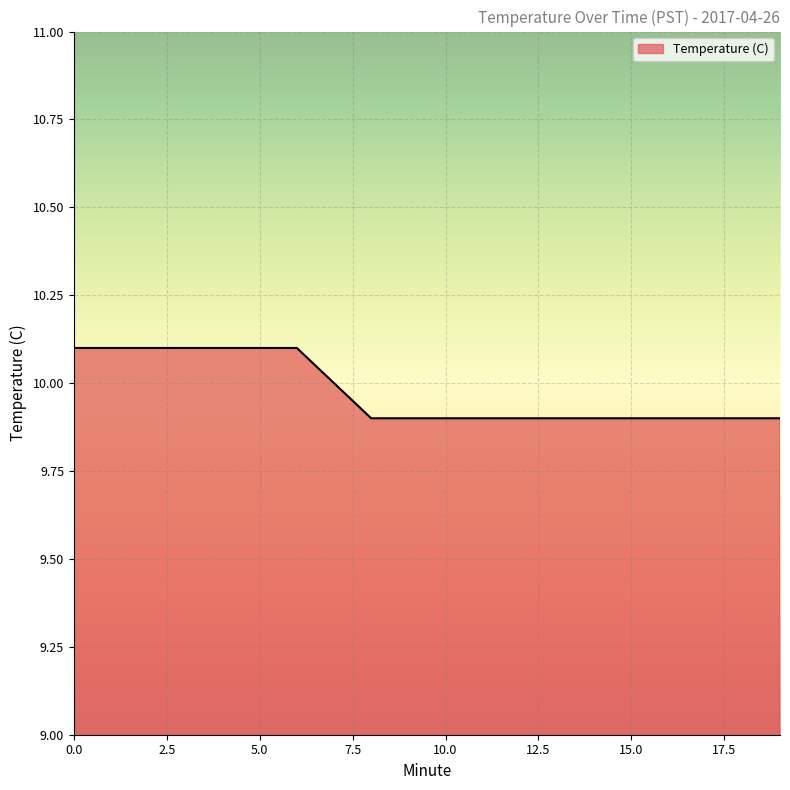

What is the maximum value shown in the chart?

10.1